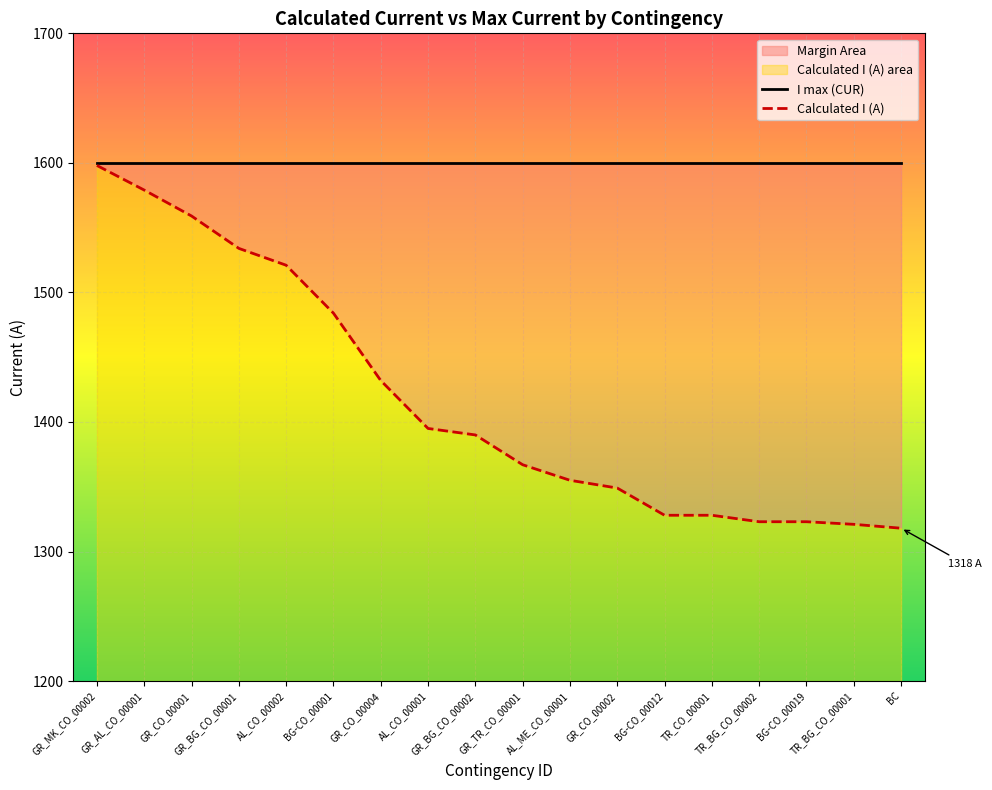

True or false: Calculated I (A) has more than 0 interior local peaks.

False